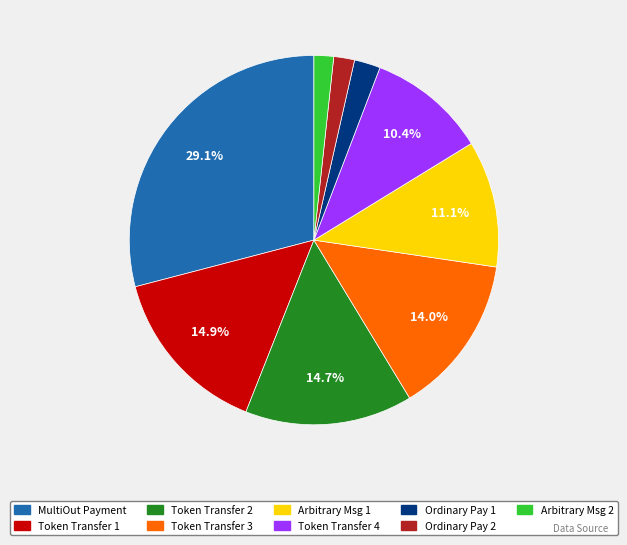

Is the sum of Ordinary Pay 1 and Token Transfer 1 greater than half?

No